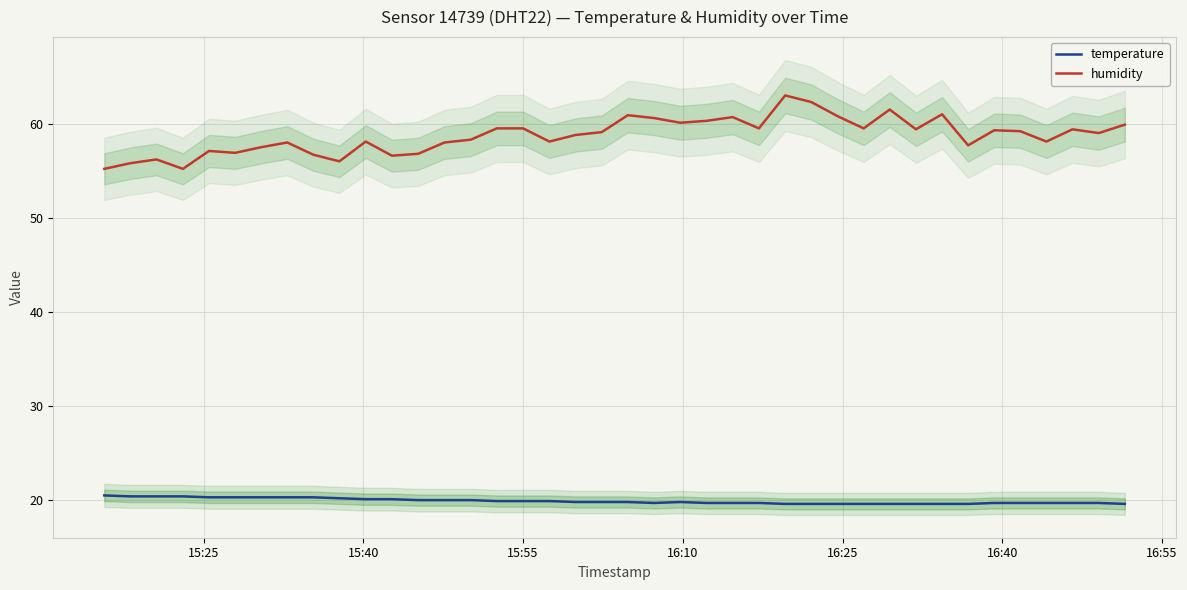

What is the lowest value of the humidity series?

55.2